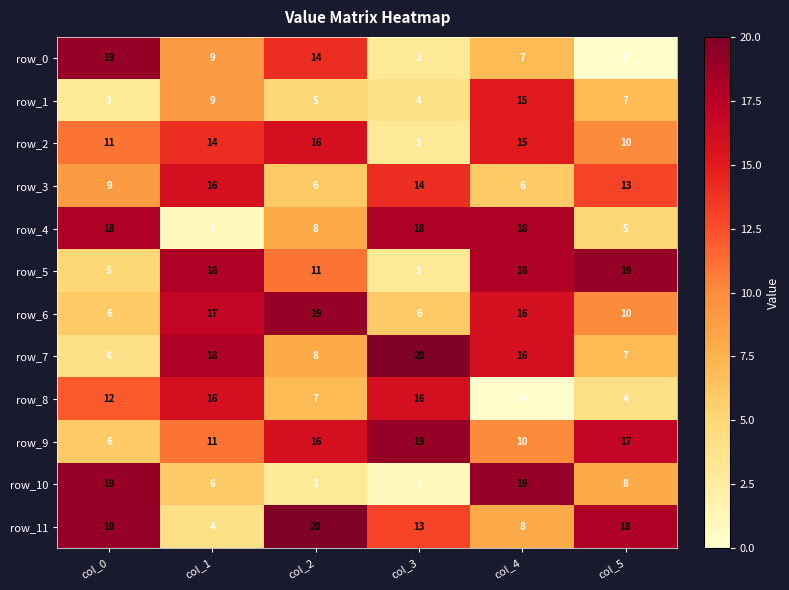

What is the minimum value for row_10?

1